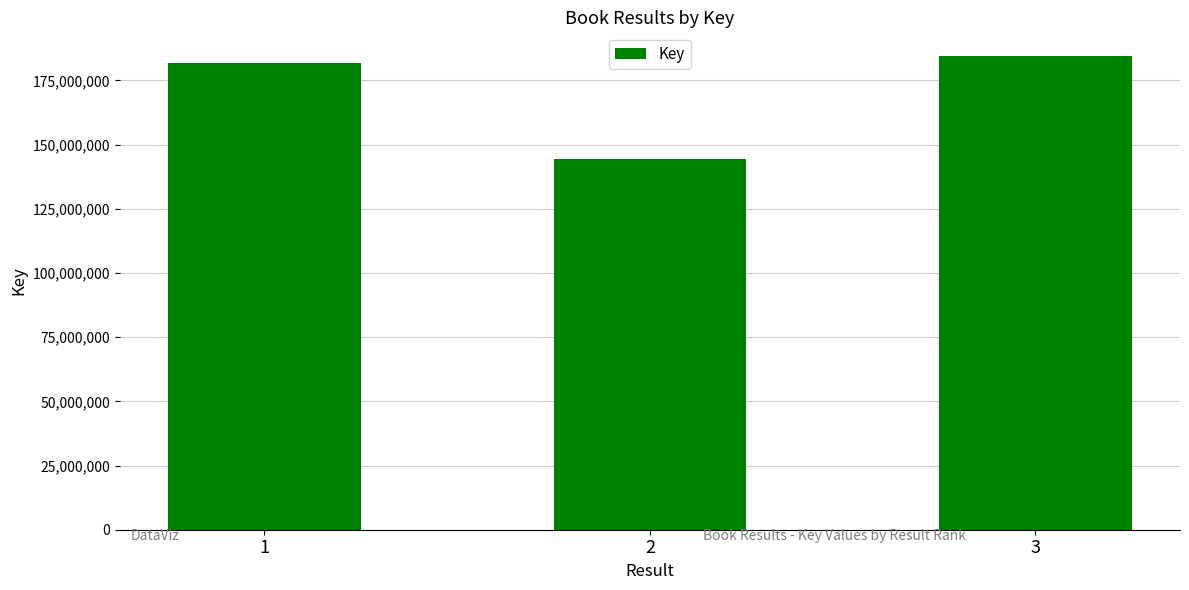

What is the change in value from 2 to 3?

+39985745